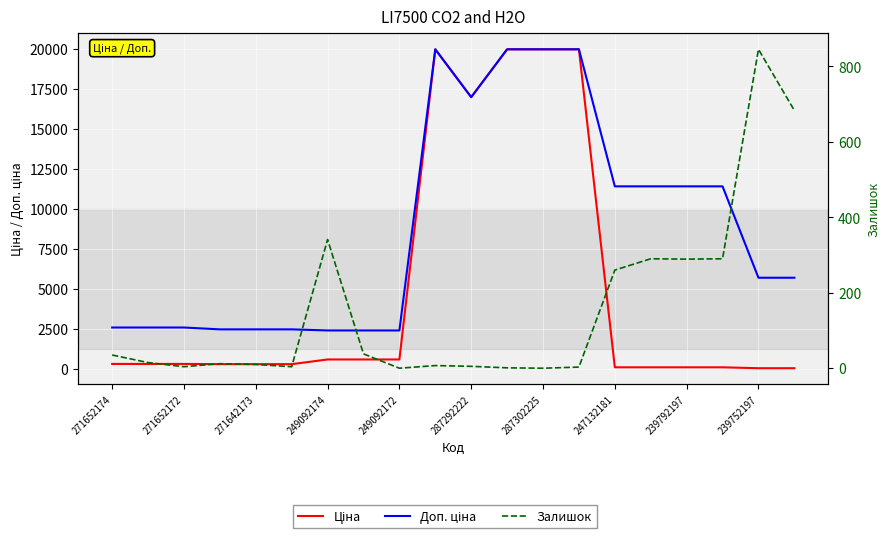

Reading left to right, extract all data points from this chart.

Ціна: 324.8	324.8	324.8	310.3	310.3	310.3	603.7	603.7	603.7	19964.2	16976.3	19964.2	19964.2	19964.2	114.1	114.1	114.1	114.1	57.0	57.0
Доп. ціна: 2598.3	2598.3	2598.3	2482.4	2482.4	2482.4	2414.8	2414.8	2414.8	19964.2	16976.3	19964.2	19964.2	19964.2	11410.0	11410.0	11410.0	11410.0	5705.0	5705.0
Залишок: 35.0	15.0	4.0	12.0	10.0	4.0	341.0	38.0	0.0	7.0	5.0	1.0	0.0	3.0	260.0	290.0	289.0	290.0	845.0	683.0